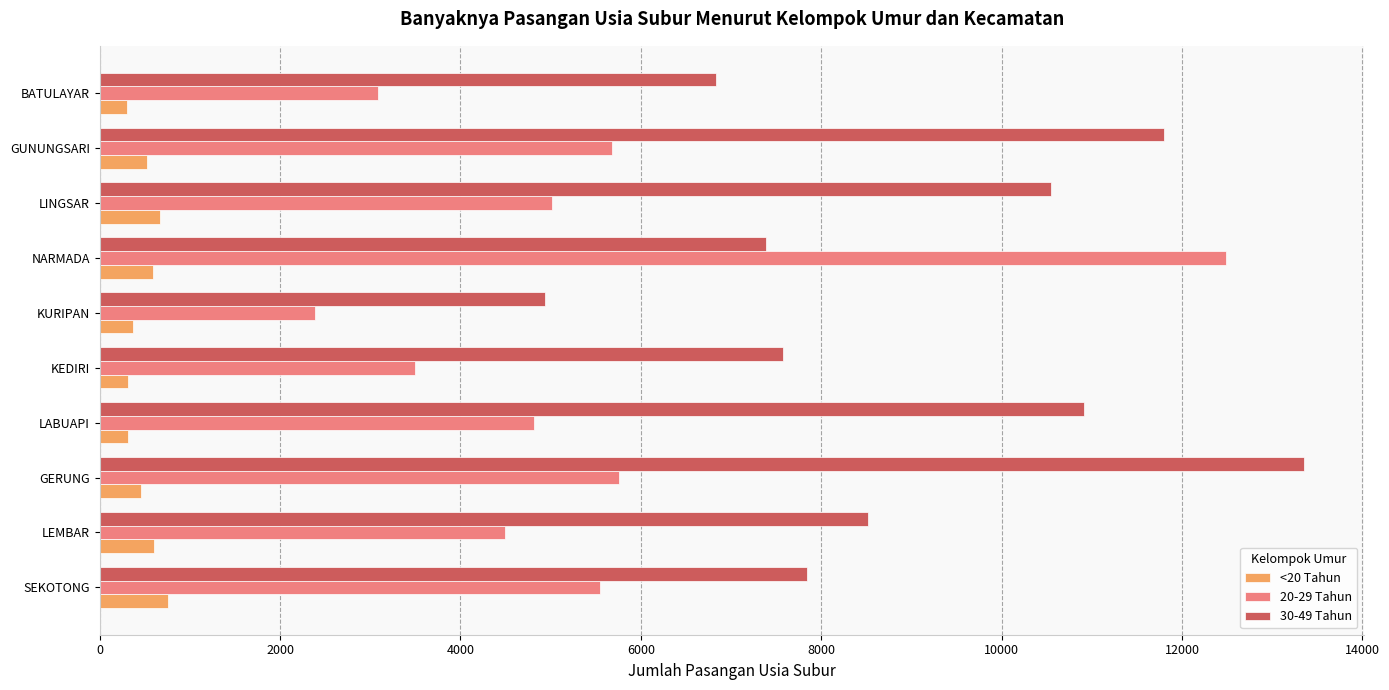

What is the difference between the maximum and minimum values in the 30-49 Tahun series?

8408